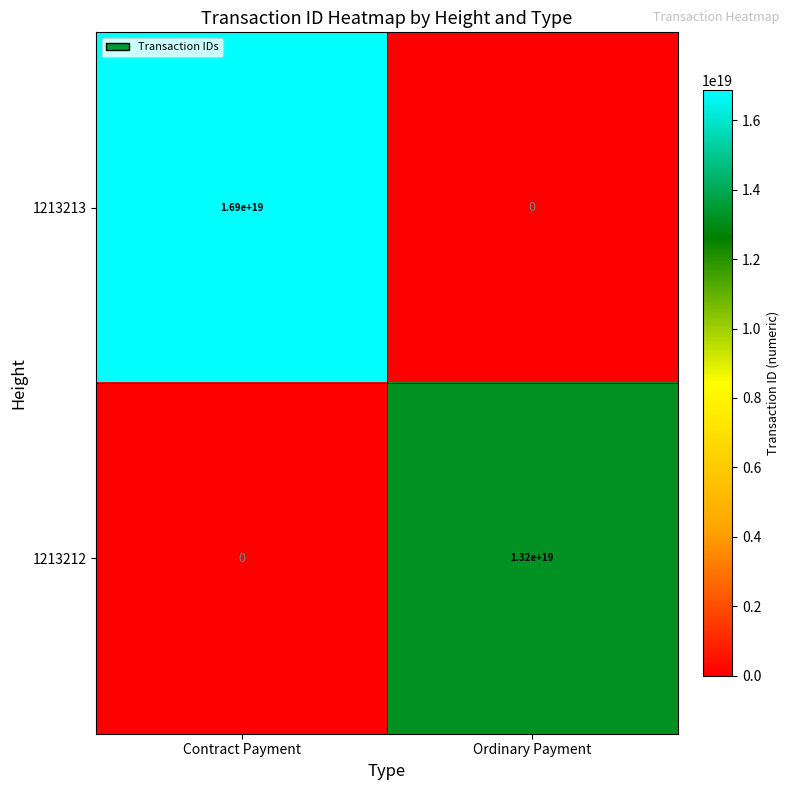

List the series in order of their overall mean, highest first.

1213213, 1213212